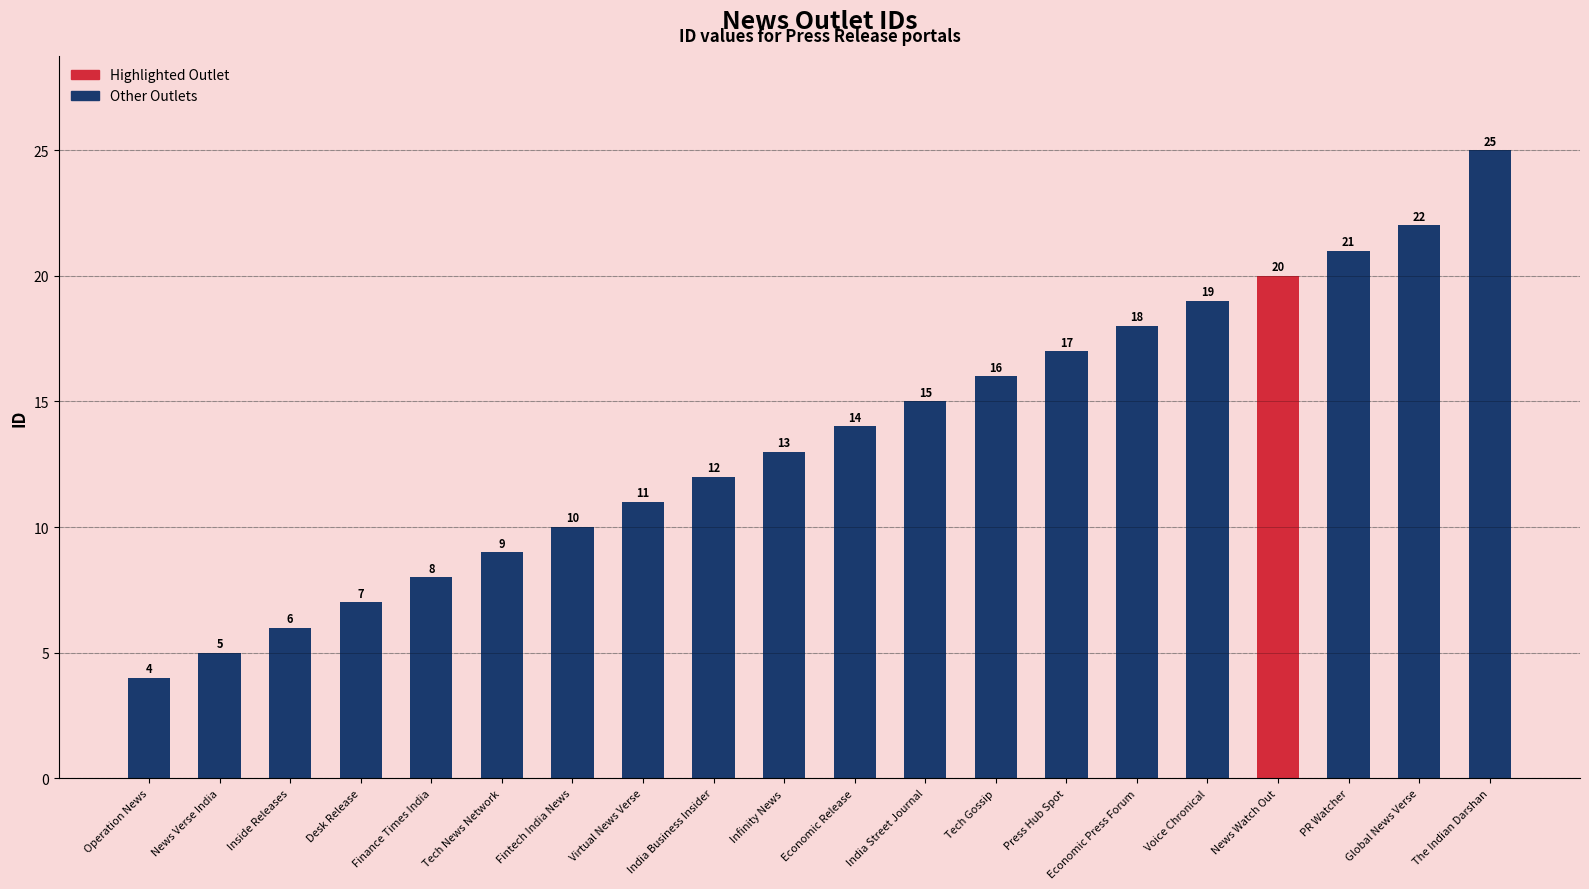

List the labels in order of value, largest first.

The Indian Darshan, Global News Verse, PR Watcher, News Watch Out, Voice Chronical, Economic Press Forum, Press Hub Spot, Tech Gossip, India Street Journal, Economic Release, Infinity News, India Business Insider, Virtual News Verse, Fintech India News, Tech News Network, Finance Times India, Desk Release, Inside Releases, News Verse India, Operation News